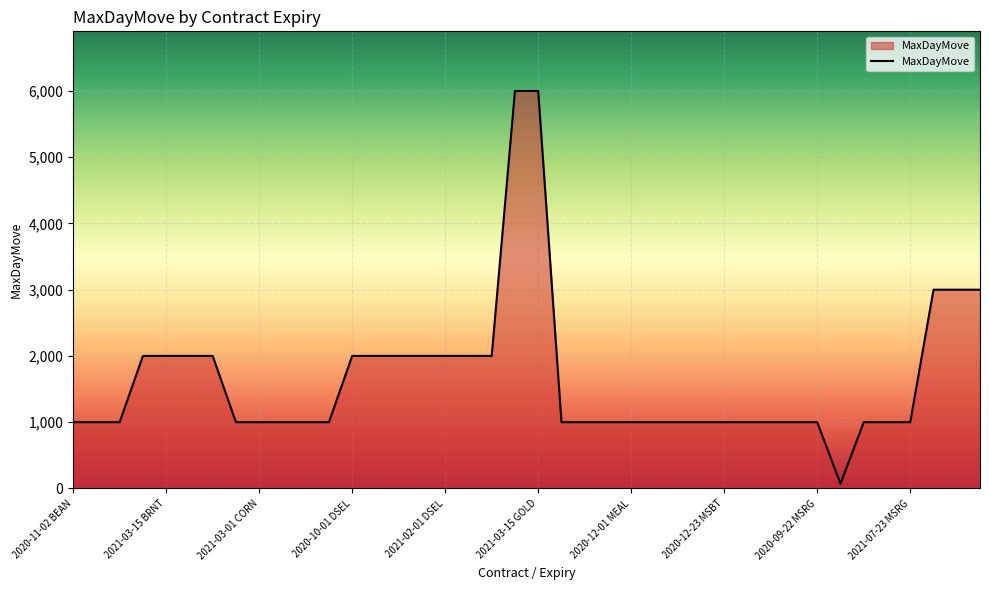

What is the greatest value displayed?

6000